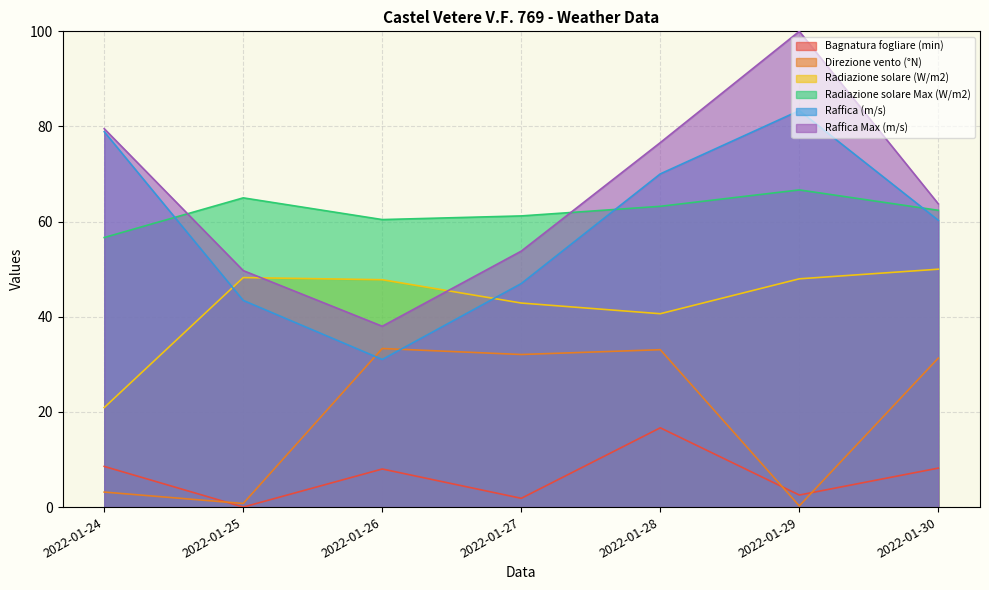

Rank the categories by Radiazione solare Max (W/m2) value from highest to lowest.

2022-01-29, 2022-01-25, 2022-01-28, 2022-01-30, 2022-01-27, 2022-01-26, 2022-01-24